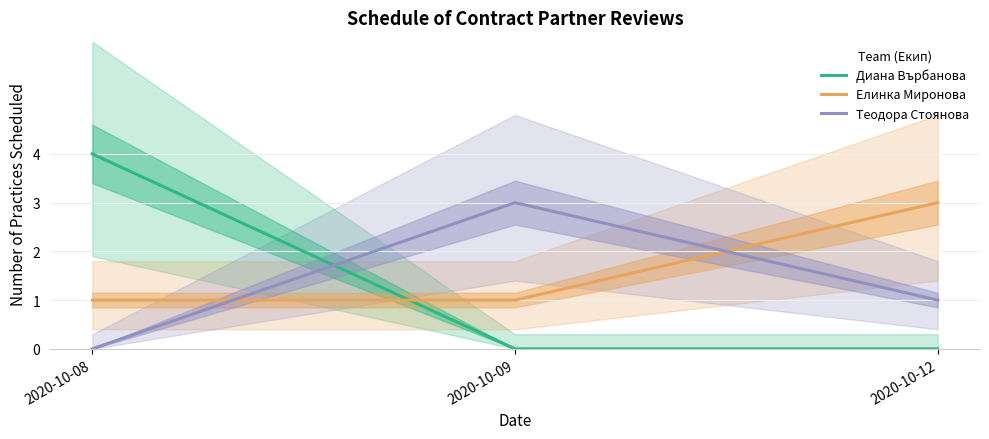

What is the average value of the Елинка Миронова series?

2